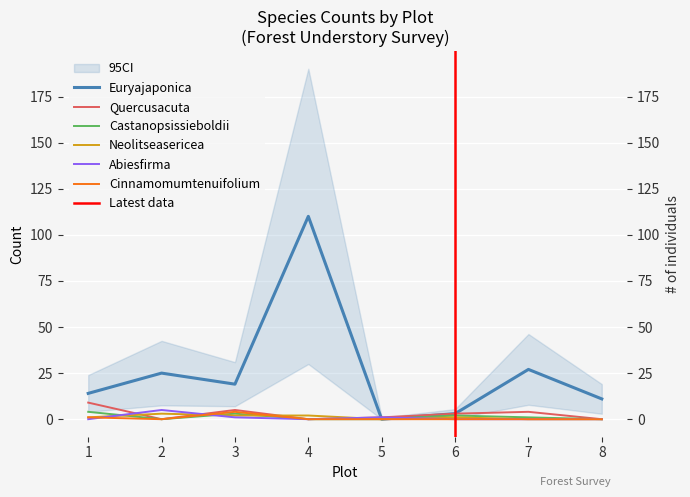

What is the value of the Euryajaponica point at the 3rd from the left?

19